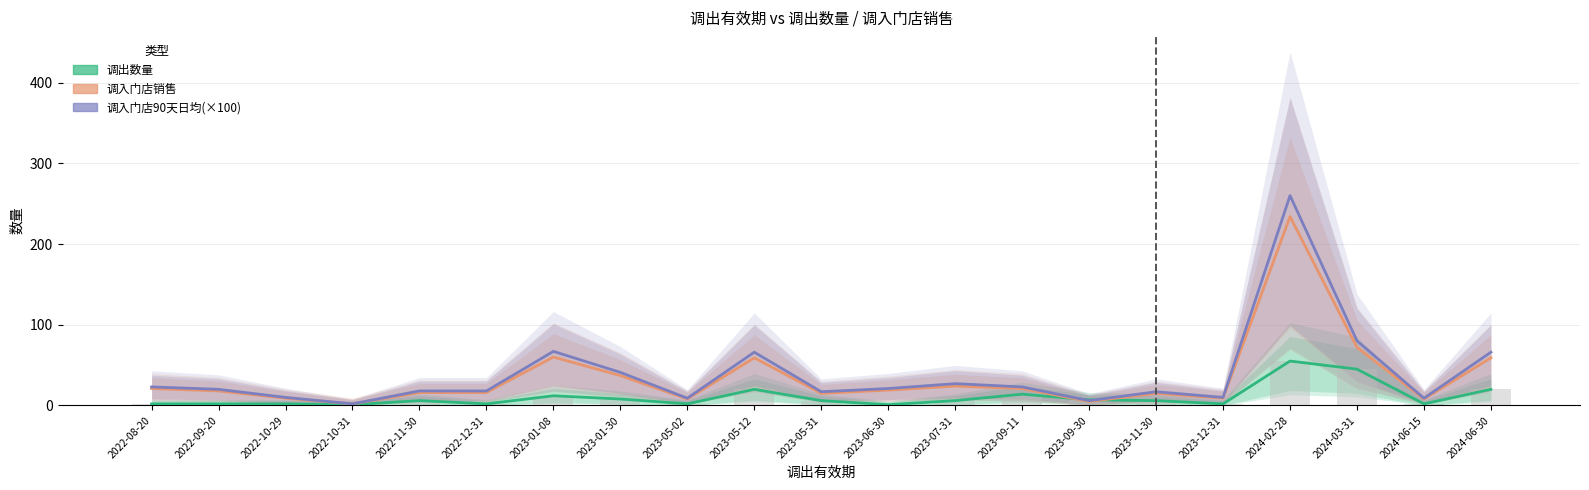

What is the lowest value of the 调入门店销售 series?

2